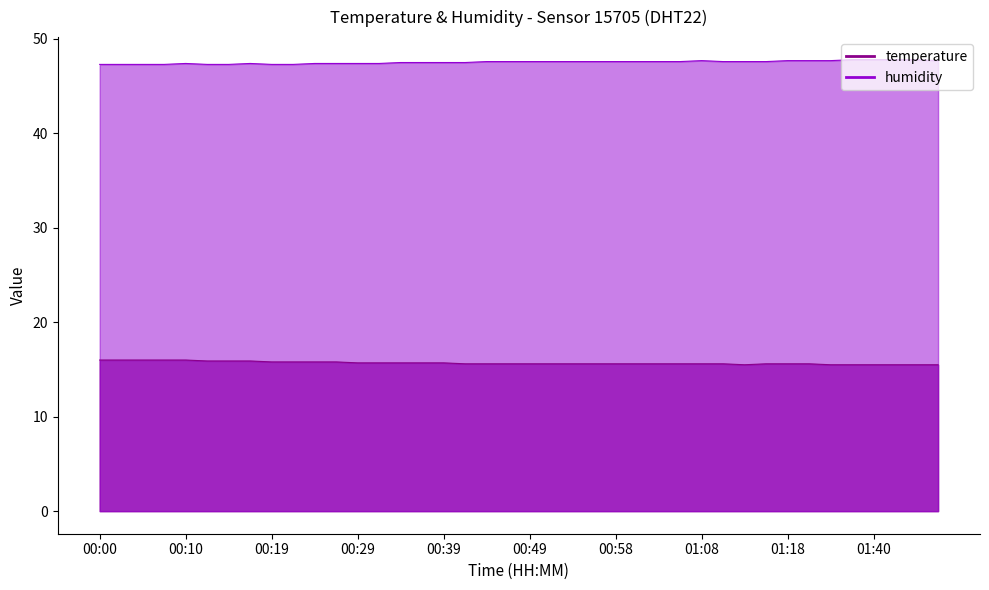

Rank the categories by temperature value from highest to lowest.

00:00, 00:02, 00:05, 00:07, 00:10, 00:12, 00:15, 00:17, 00:19, 00:22, 00:24, 00:27, 00:29, 00:32, 00:34, 00:36, 00:39, 00:41, 00:44, 00:46, 00:49, 00:51, 00:53, 00:56, 00:58, 01:01, 01:03, 01:06, 01:08, 01:11, 01:16, 01:18, 01:21, 01:13, 01:34, 01:37, 01:40, 01:42, 01:45, 01:48